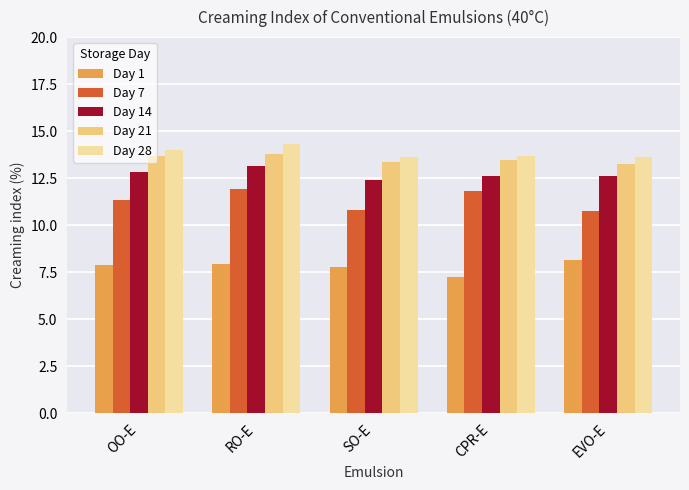

What is the difference between the highest and lowest values at SO-E?

5.8